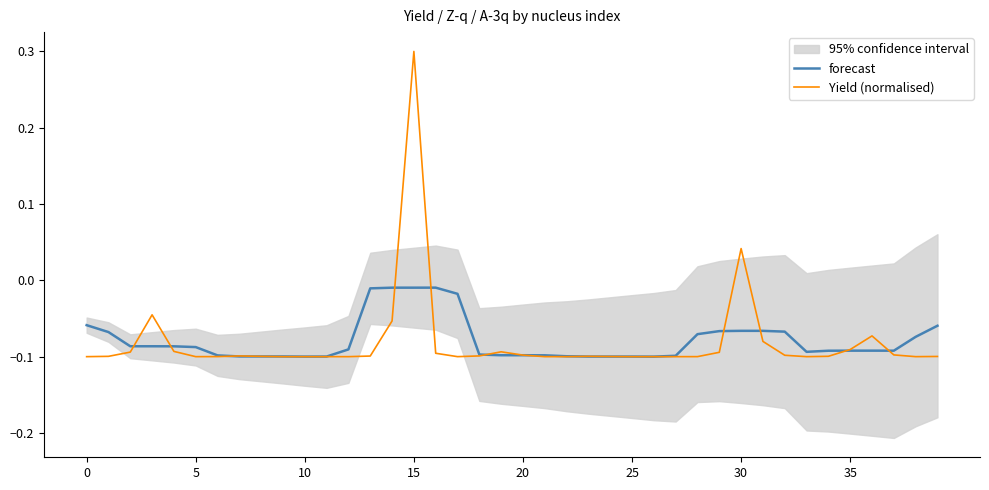

Where does the Yield (normalised) series first go above 0?

15